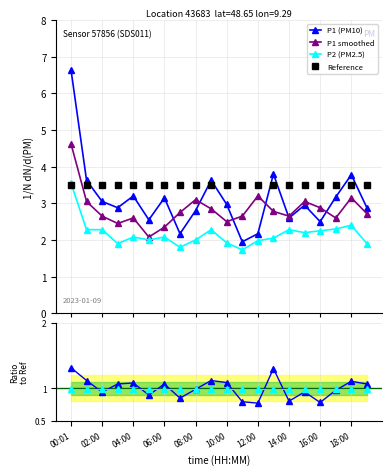

What is the value of the Reference point at the 4th from the left?

3.5